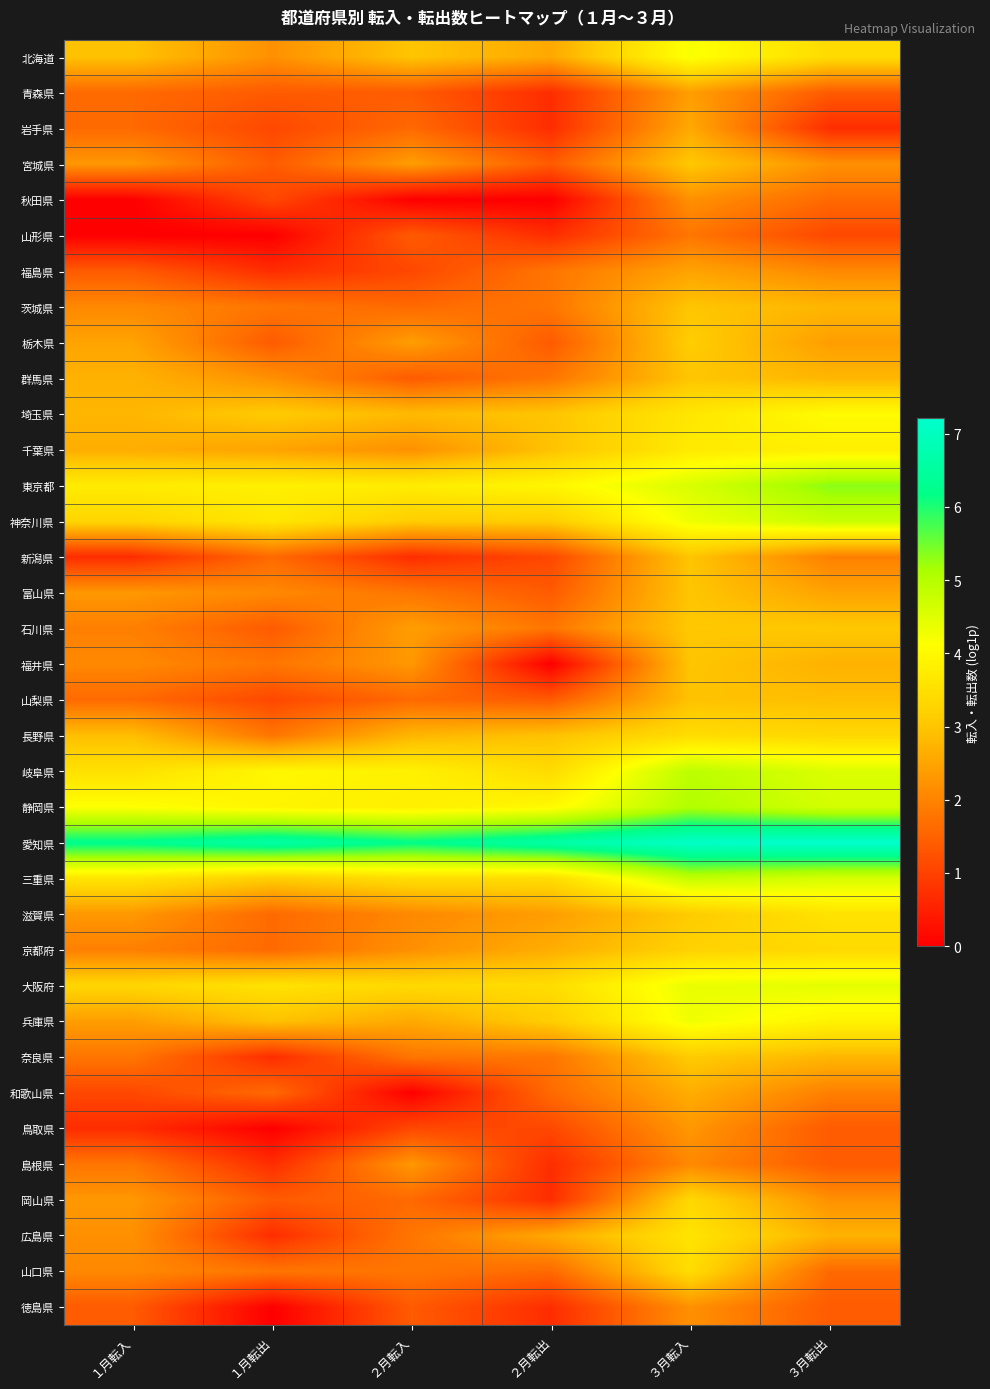

How many distinct data groups are displayed?

36